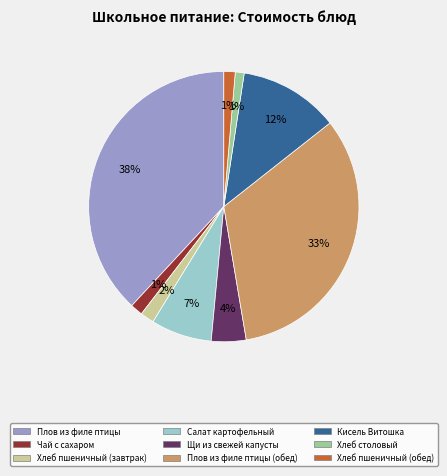

Does Щи из свежей капусты represent more than half of the total?

No